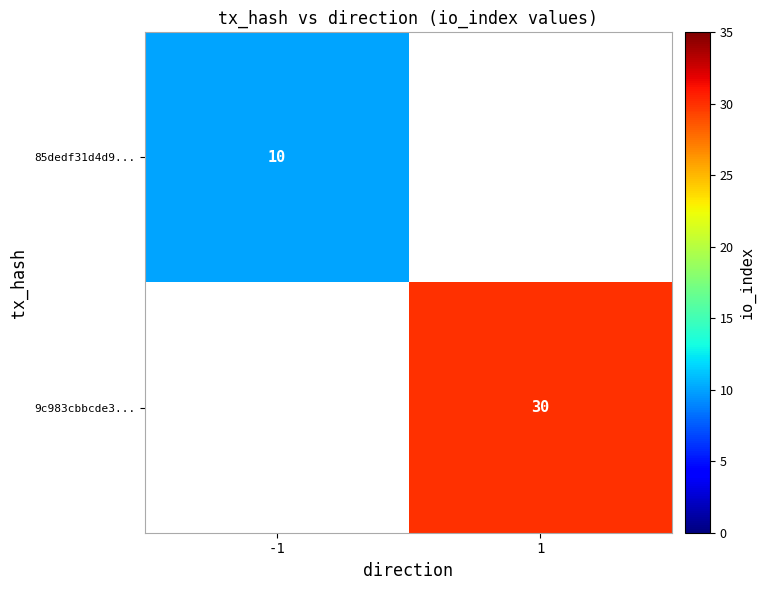

The 85dedf31d4d9... series shows 10 at -1. True or false?

True